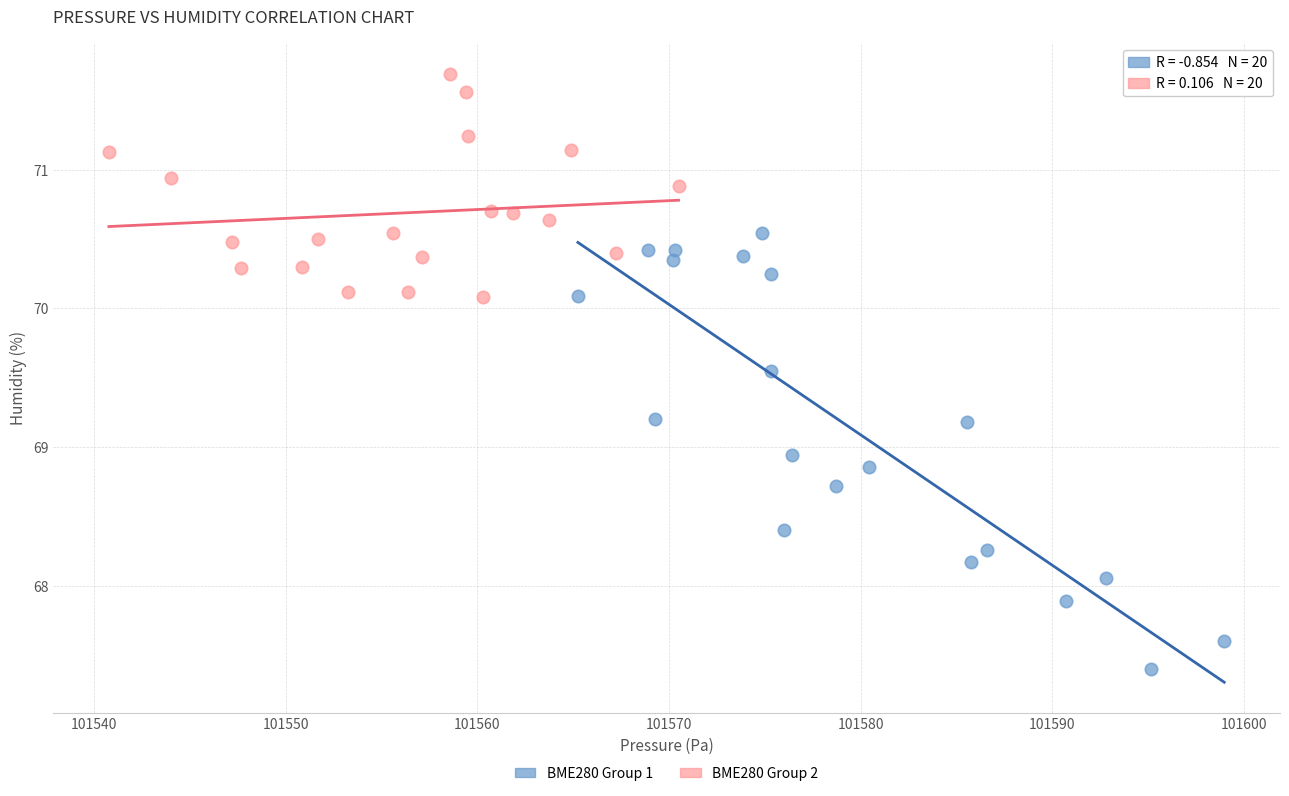

Which series contains the lowest Y value?

BME280 Group 1